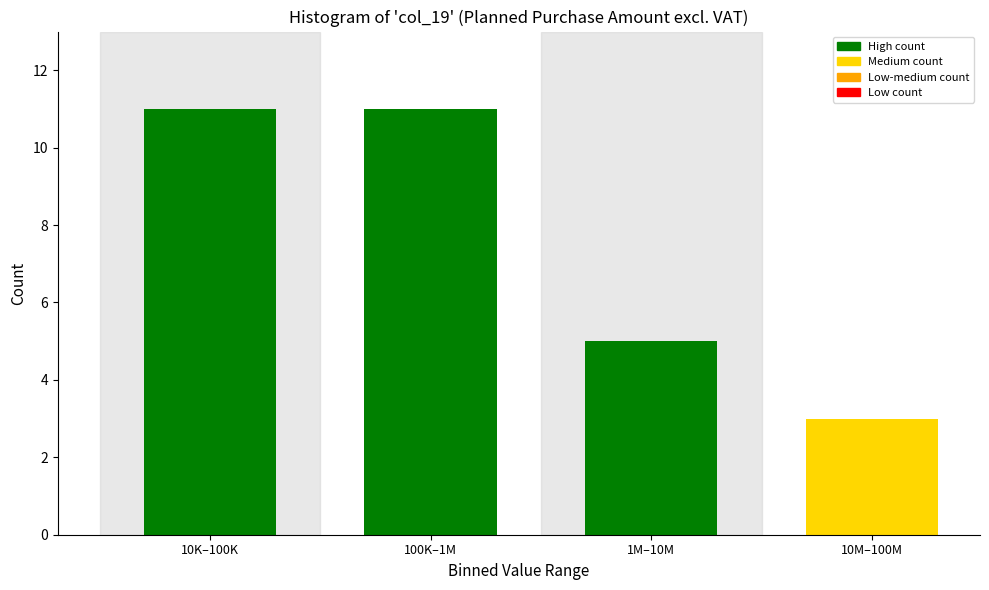

Reading left to right, transcribe all the data shown in this chart.

10K–100K=11	100K–1M=11	1M–10M=5	10M–100M=3